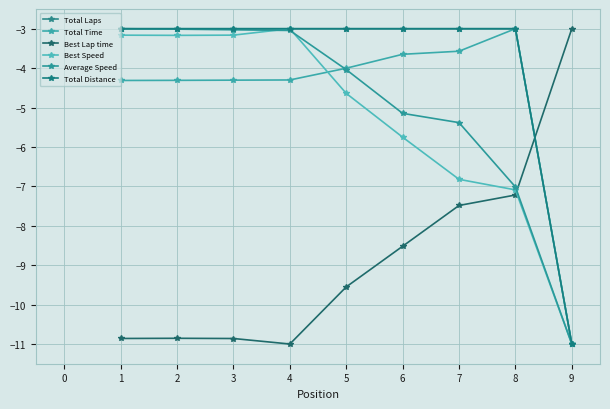

True or false: Average Speed has a value of -5.5 at 3.

False